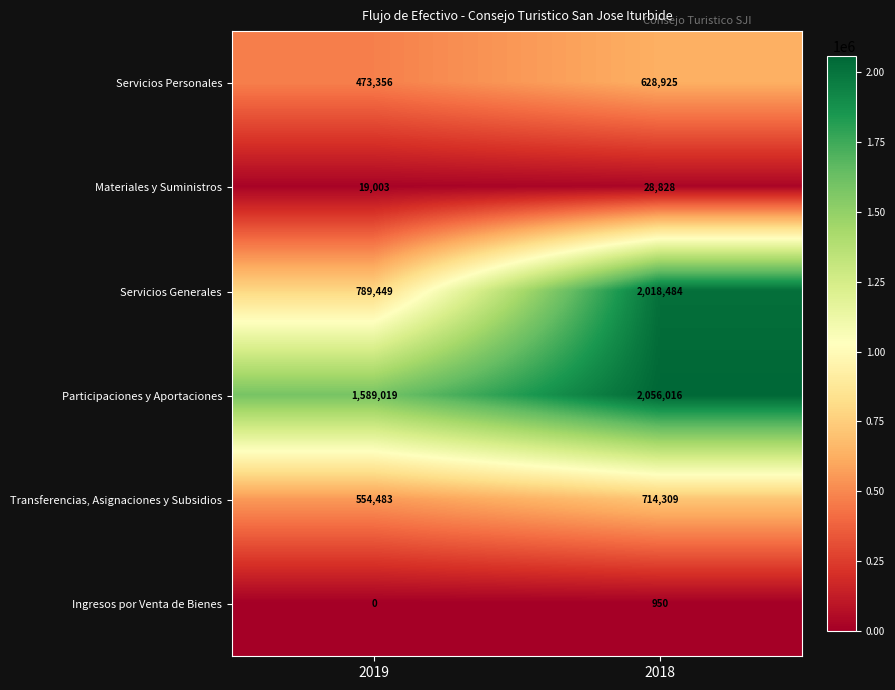

The Ingresos por Venta de Bienes series shows 411 at 2018. True or false?

False